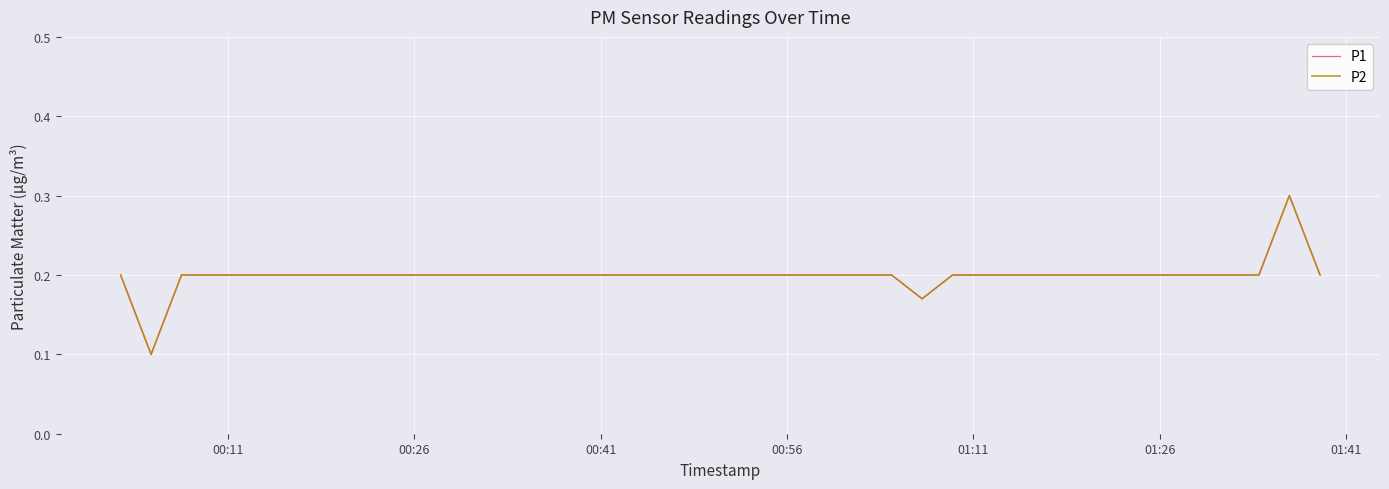

True or false: P2 and P1 cross at least once.

False